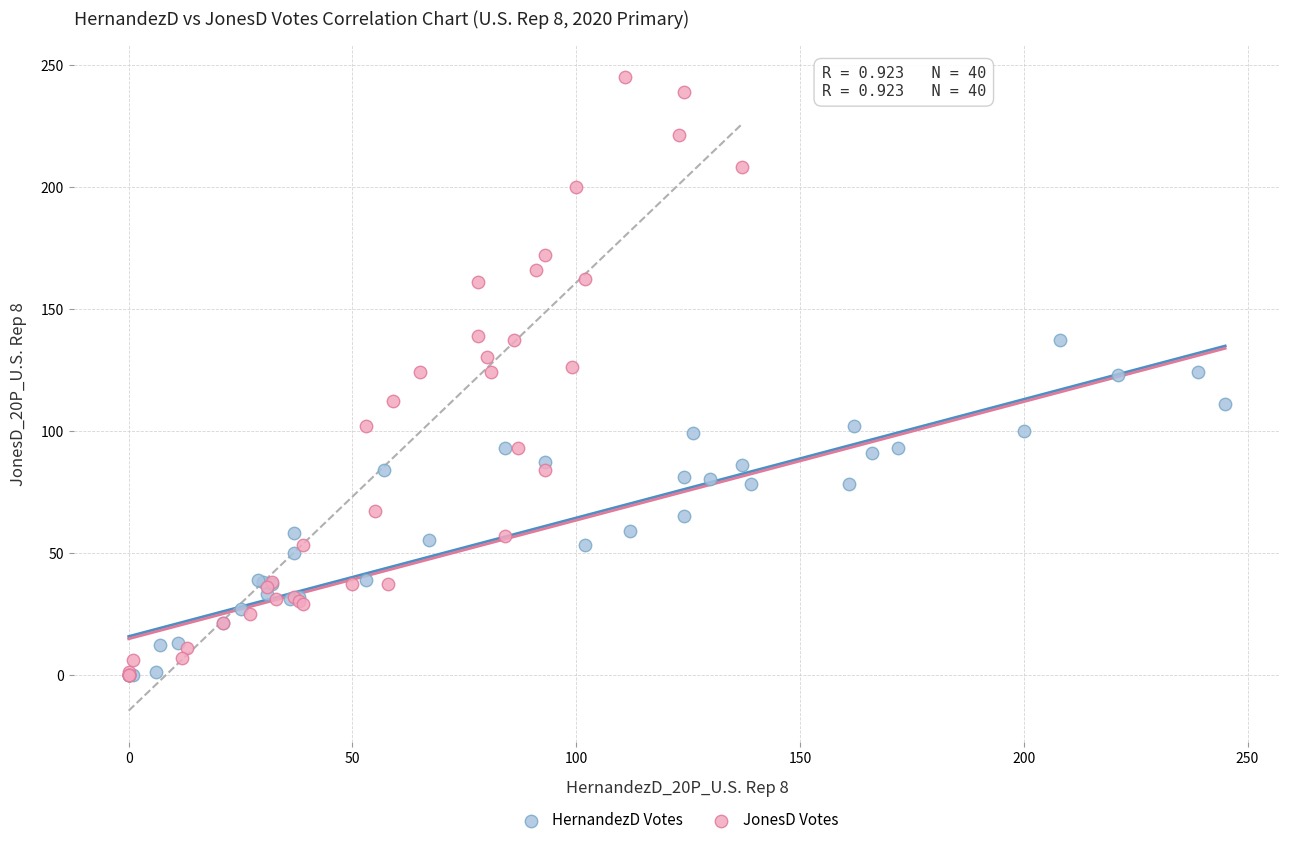

Which series reaches the maximum Y coordinate?

JonesD Votes